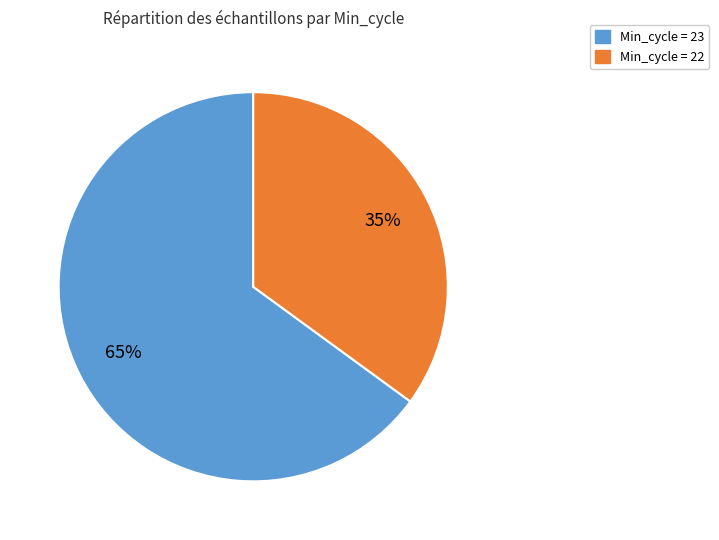

Does any single category account for the majority?

Yes